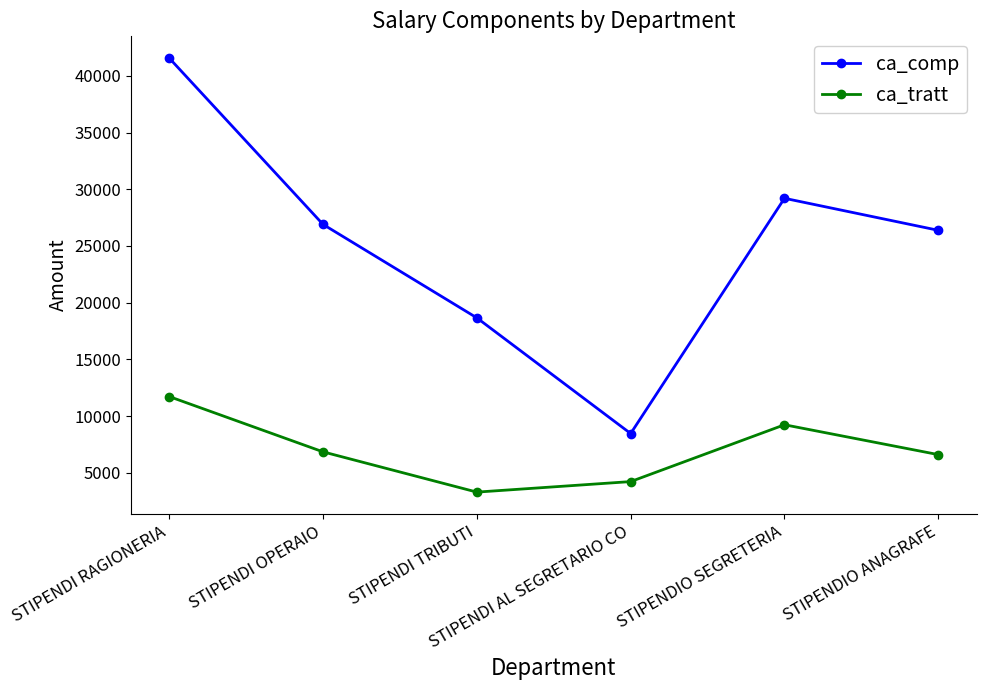

Is this an area chart (filled region under the line)?

No